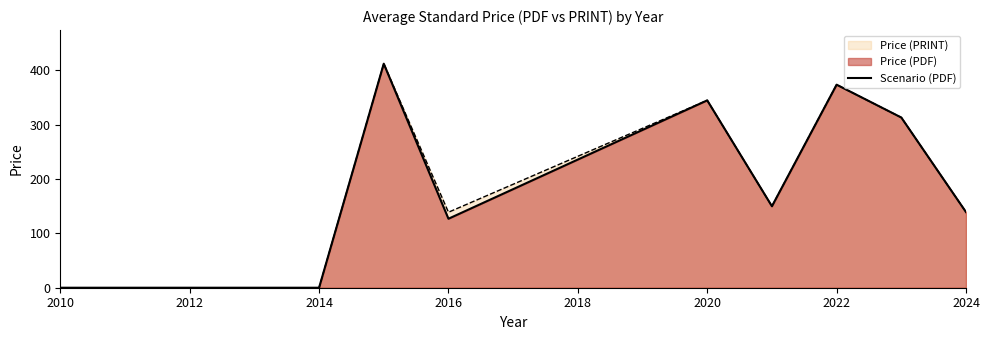

Does the chart have visible grid lines?

No